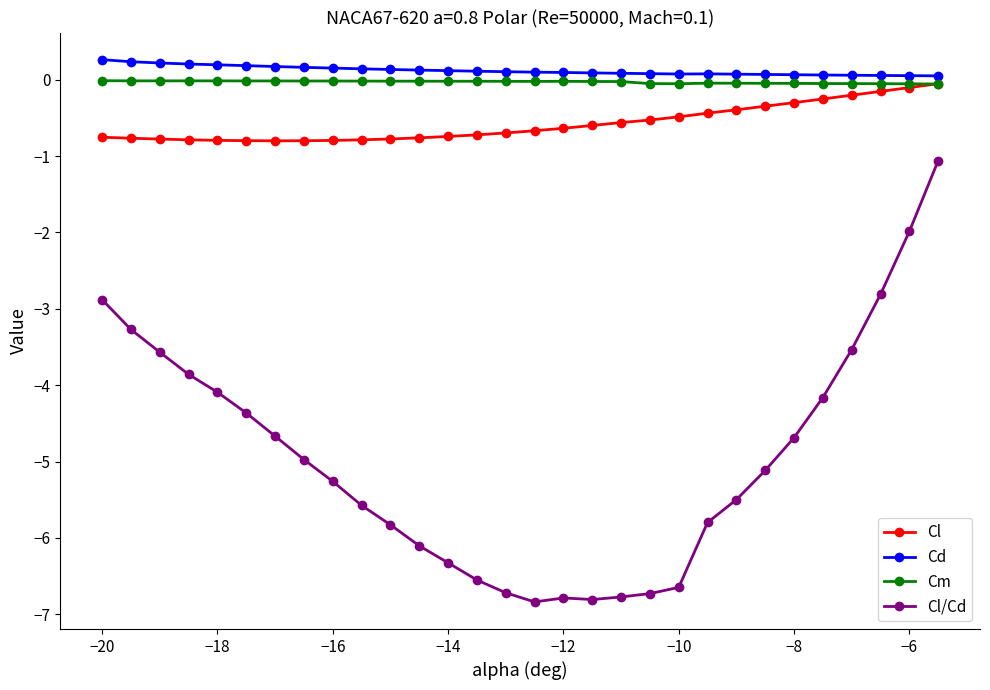

What is the average value of the Cl/Cd series?

-5.0